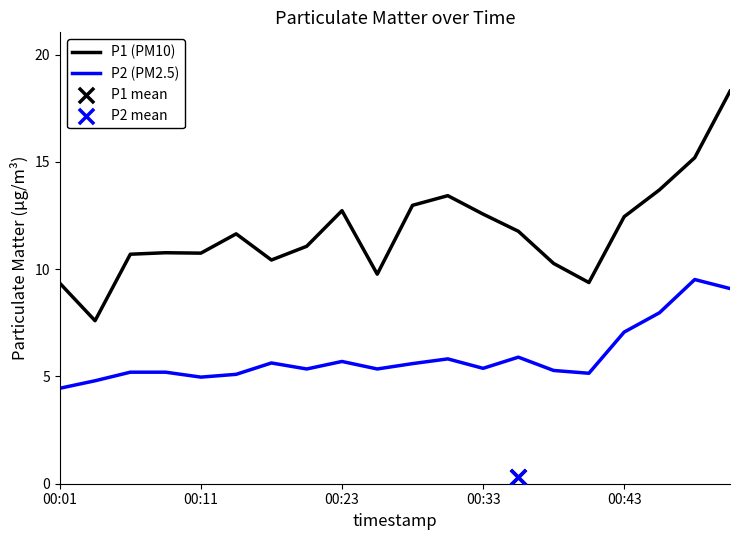

Which series has the largest Y range (max minus min)?

P1 (PM10)